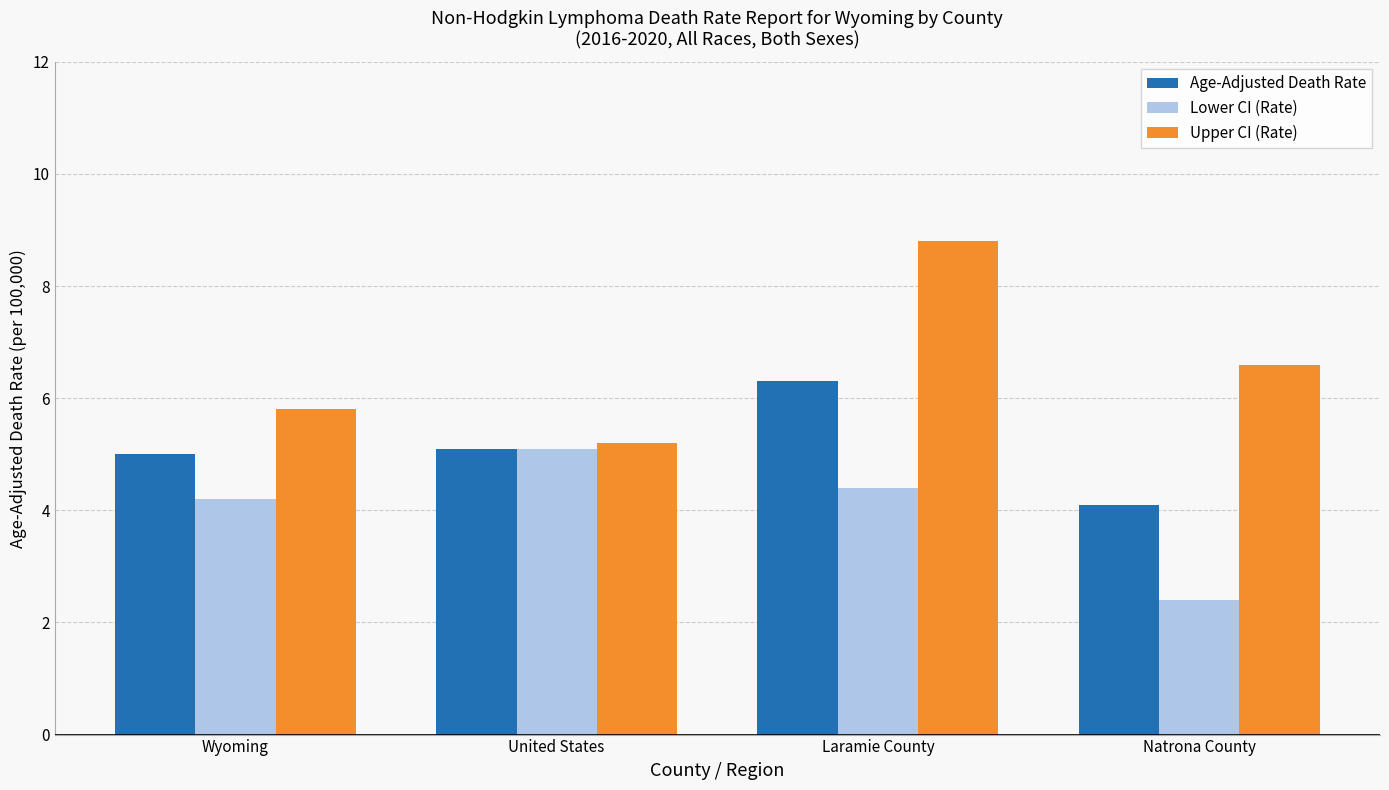

How many bars are there in total?

12